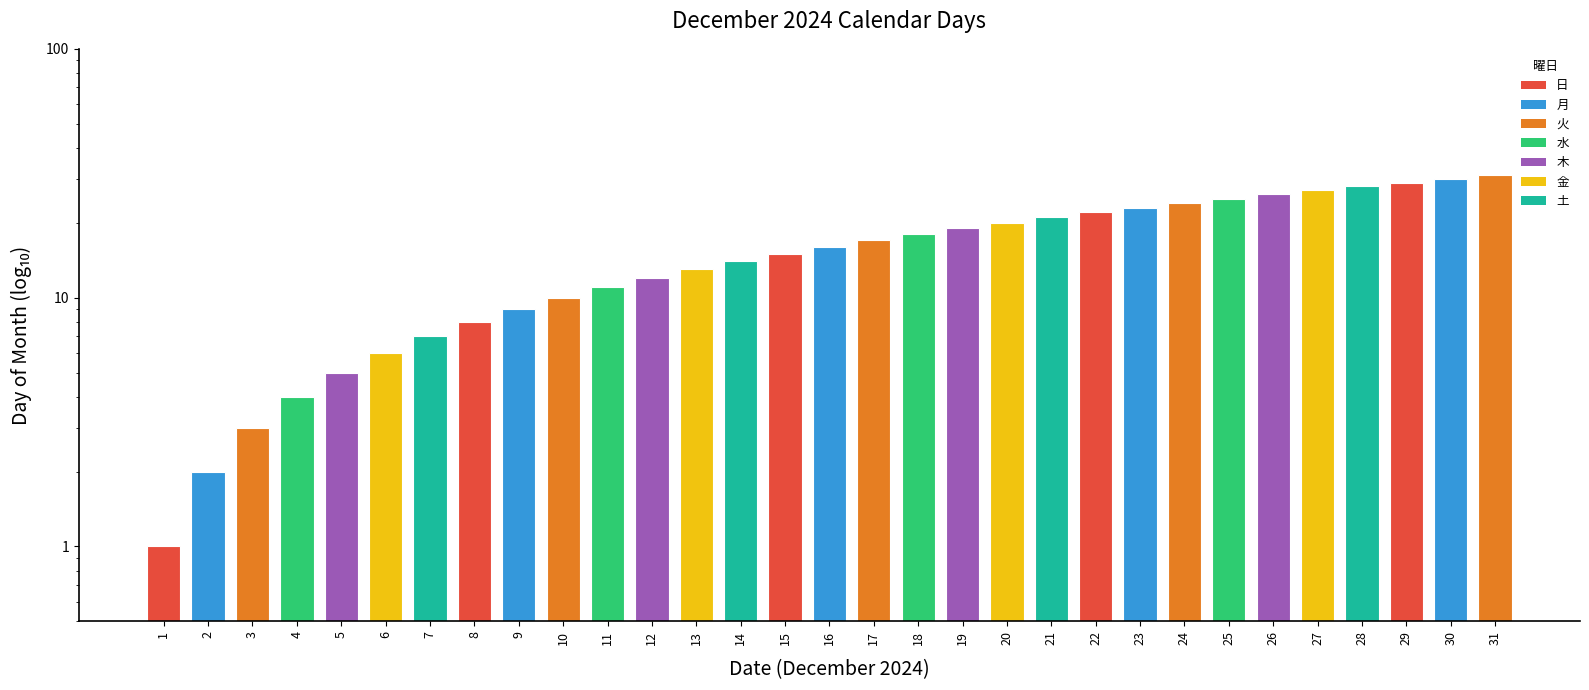

Rank the categories by value from lowest to highest.

1, 2, 3, 4, 5, 6, 7, 8, 9, 10, 11, 12, 13, 14, 15, 16, 17, 18, 19, 20, 21, 22, 23, 24, 25, 26, 27, 28, 29, 30, 31